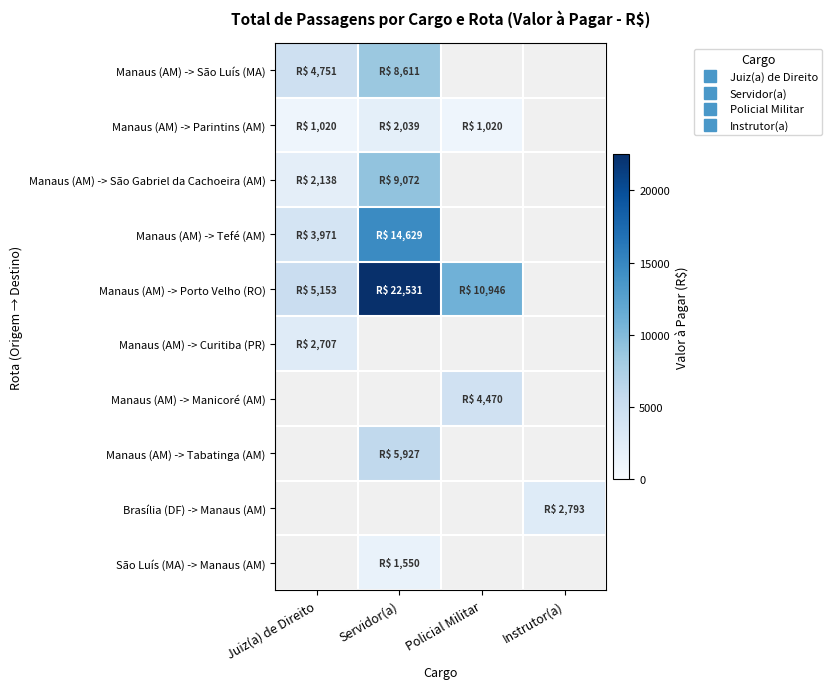

At which label does Manaus (AM) -> Porto Velho (RO) reach its minimum?

Juiz(a) de Direito